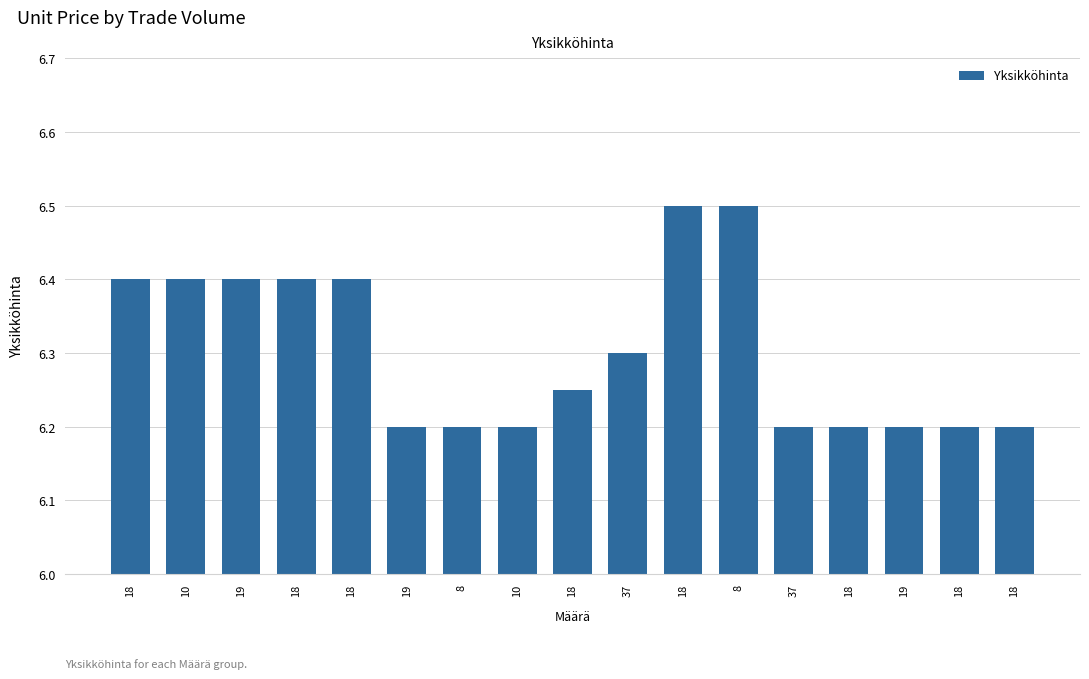

Reading left to right, list all the values displayed in this chart.

18=6.4	10=6.4	19=6.4	18=6.4	18=6.4	19=6.2	8=6.2	10=6.2	18=6.2	37=6.3	18=6.5	8=6.5	37=6.2	18=6.2	19=6.2	18=6.2	18=6.2